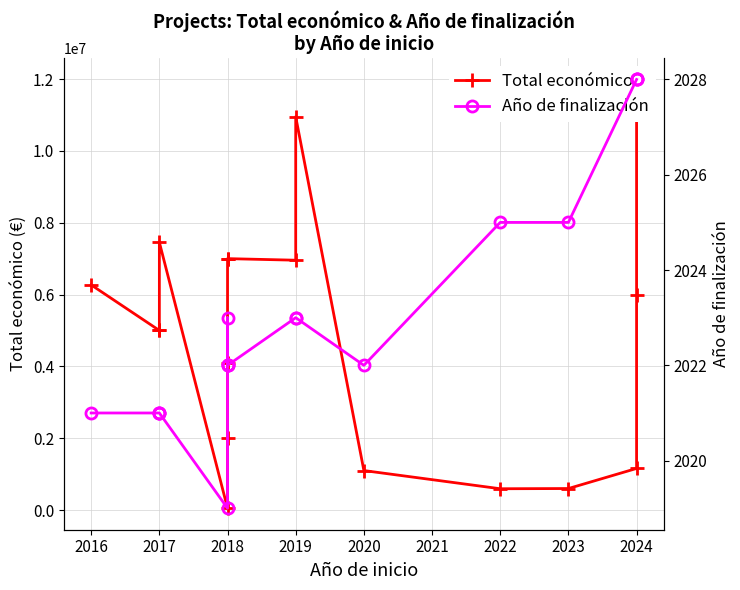

True or false: Año de finalización has a value of 2022 at 2018.

True